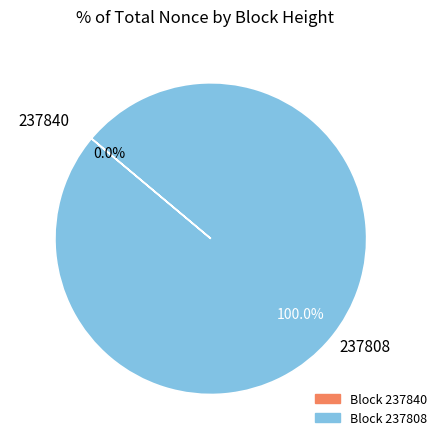

Which slice represents more than half of the pie?

237808